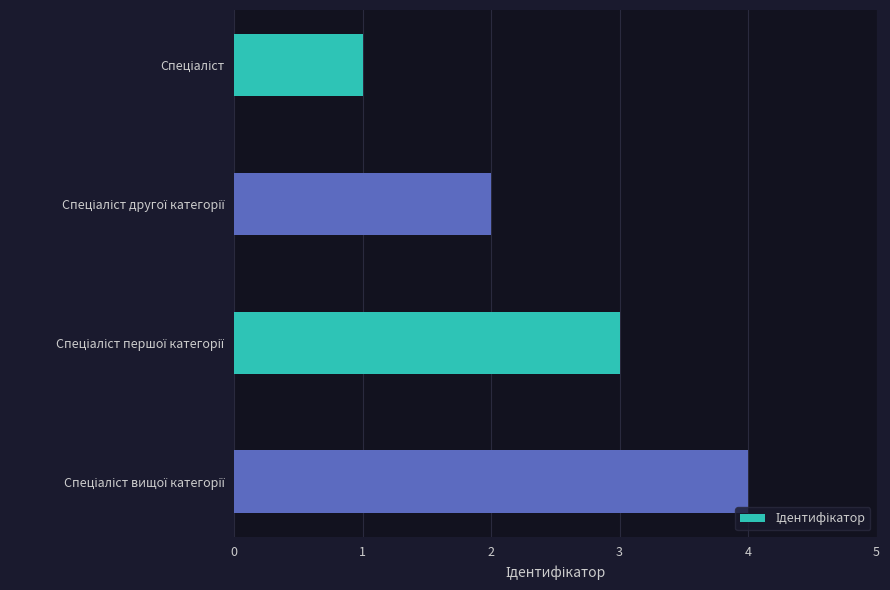

What is the sum of all values?

10